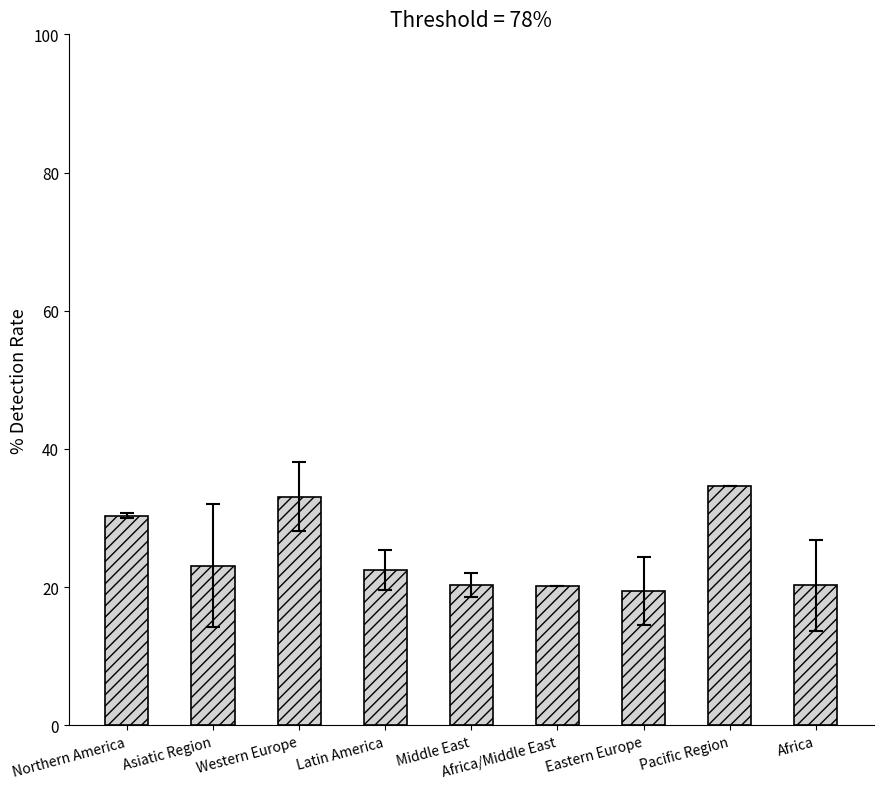

True or false: the data shows 9.1 at Asiatic Region.

False